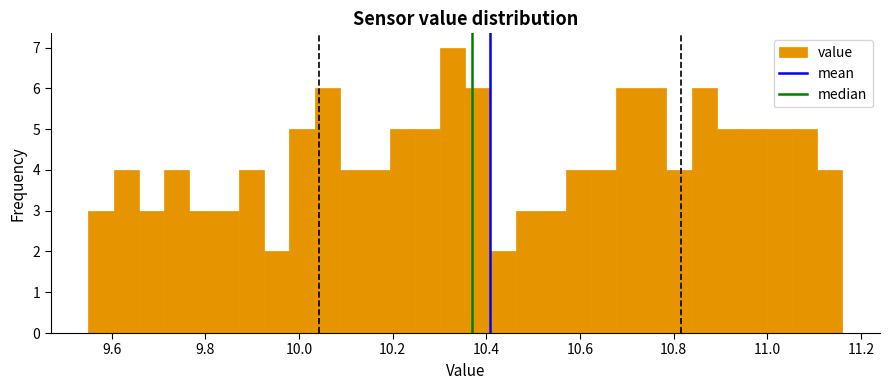

Around what value on the x-axis is the tallest bar? Give the approximate position of its centre, as read against the axis.

10.32